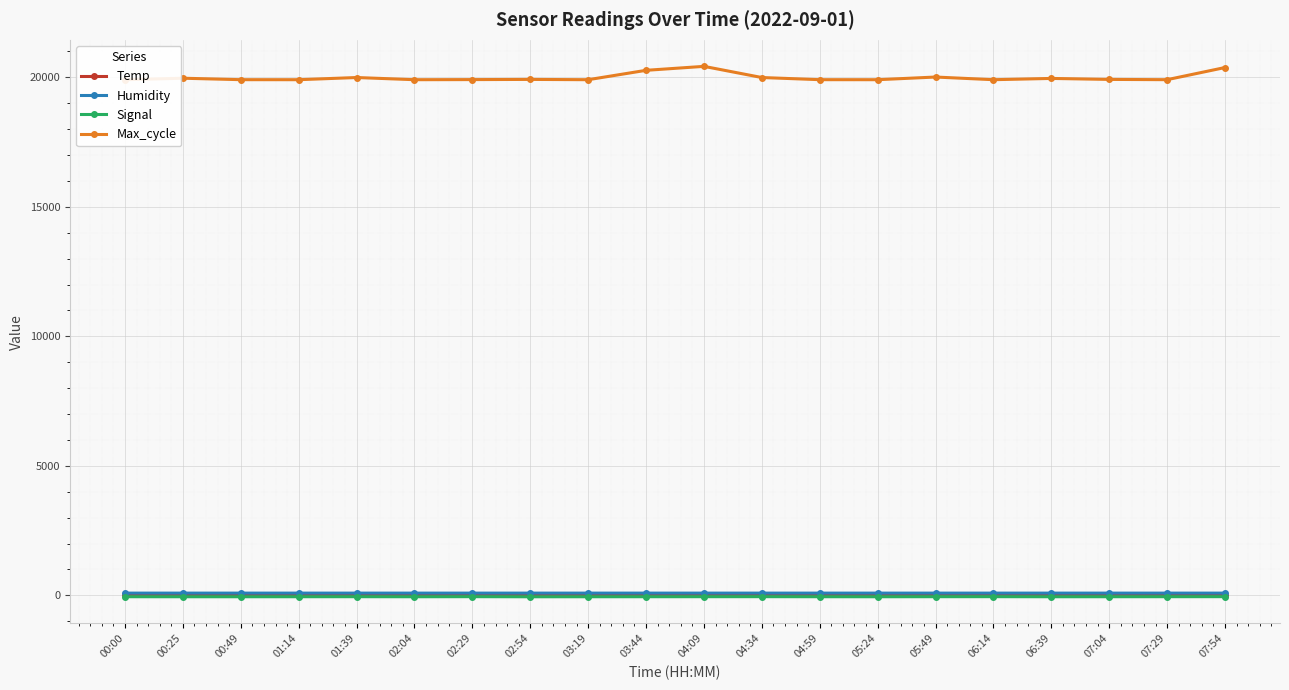

Rank the series by their maximum value, from highest to lowest.

Max_cycle, Humidity, Temp, Signal